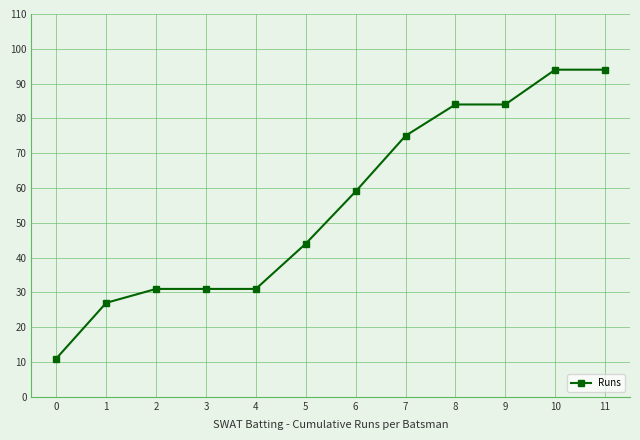

The chart shows a value of 59 at 6. True or false?

True